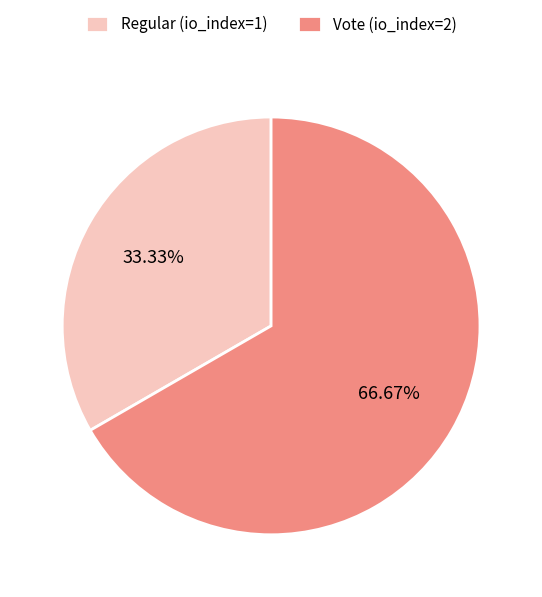

Which category has the biggest portion of the pie?

Vote